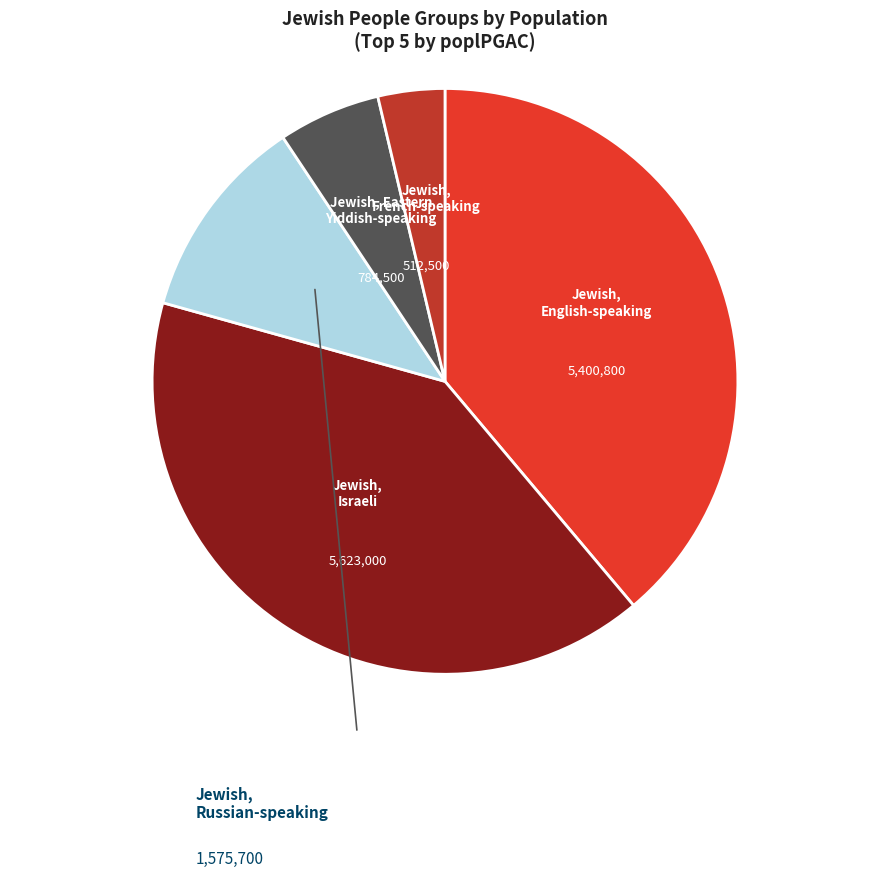

What is the smallest slice in the pie chart?

Jewish, French-speaking